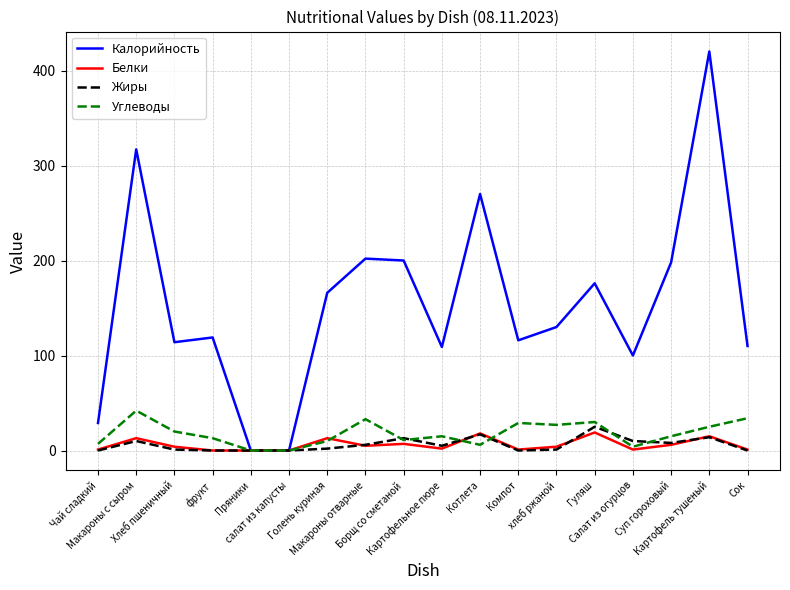

Which series has the largest total across all categories?

Калорийность